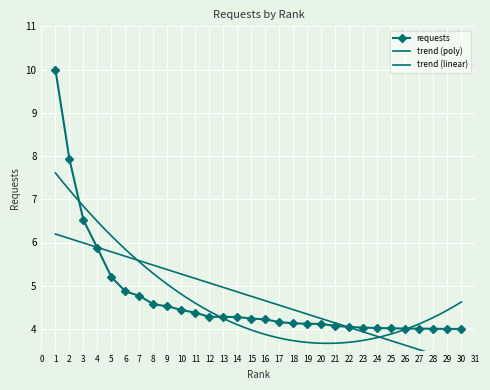

The chart shows a value of 2.7 at 4. True or false?

False